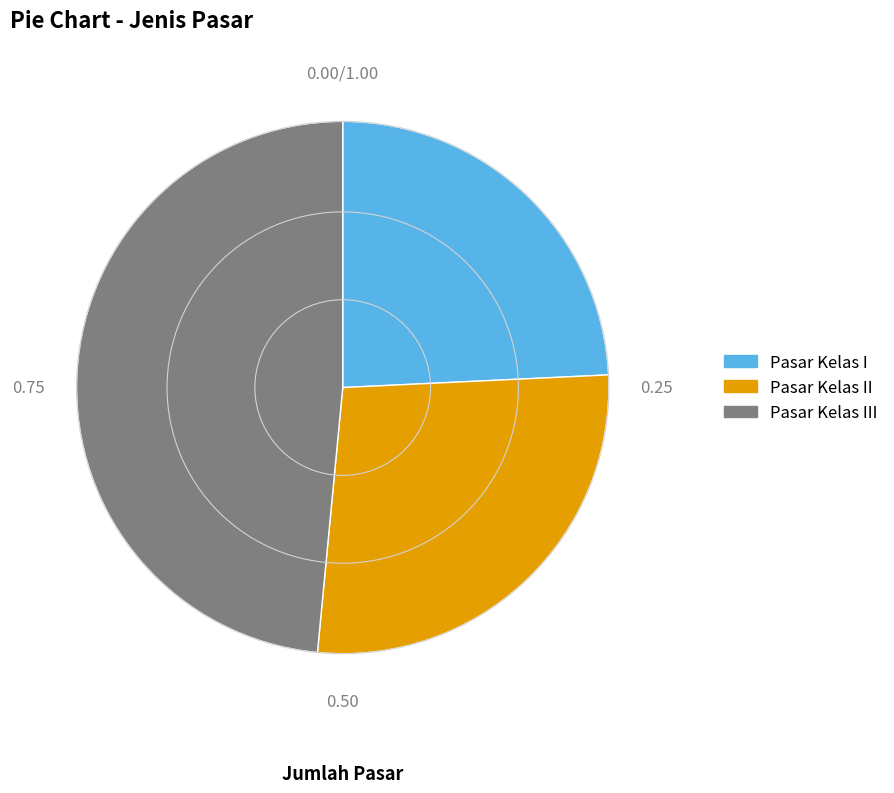

Does any single category account for the majority?

No